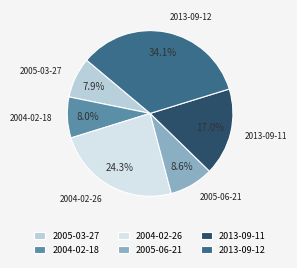

Is there any slice that represents more than half of the pie?

No